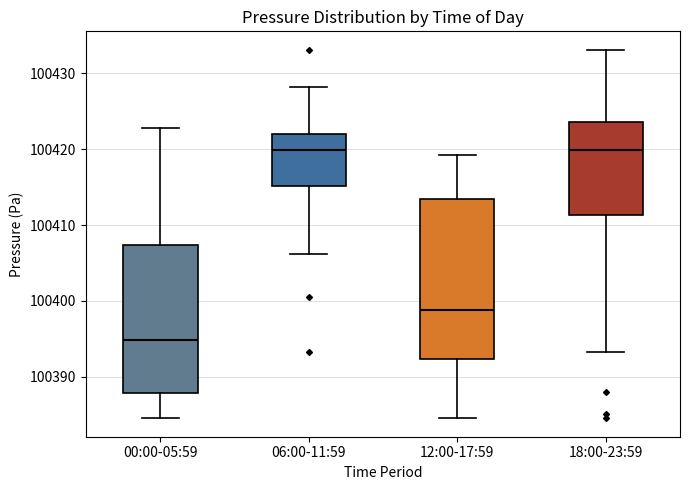

Where does the upper whisker of the box for 18:00-23:59 end on the y-axis? The values are not printed on the chart, so give them approximately, as read against the axis.

100433